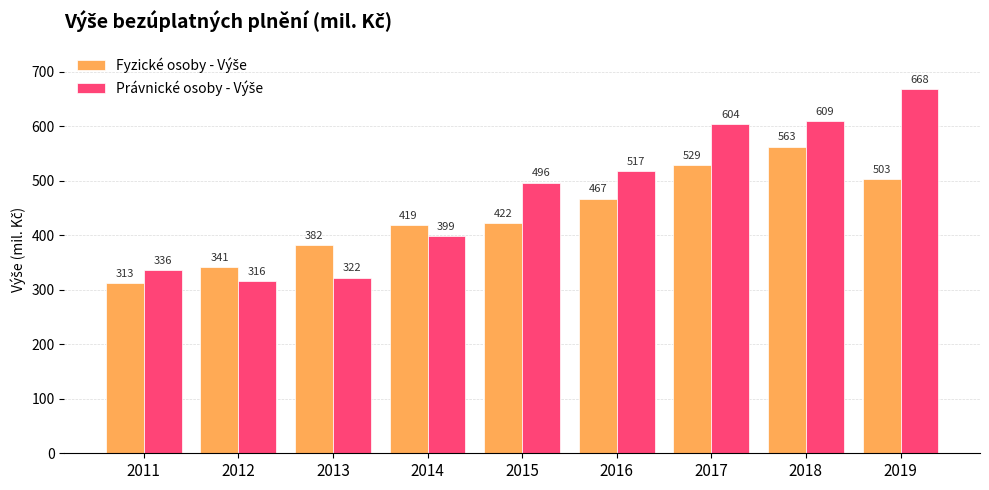

At which category is the sum across all series the highest?

2018